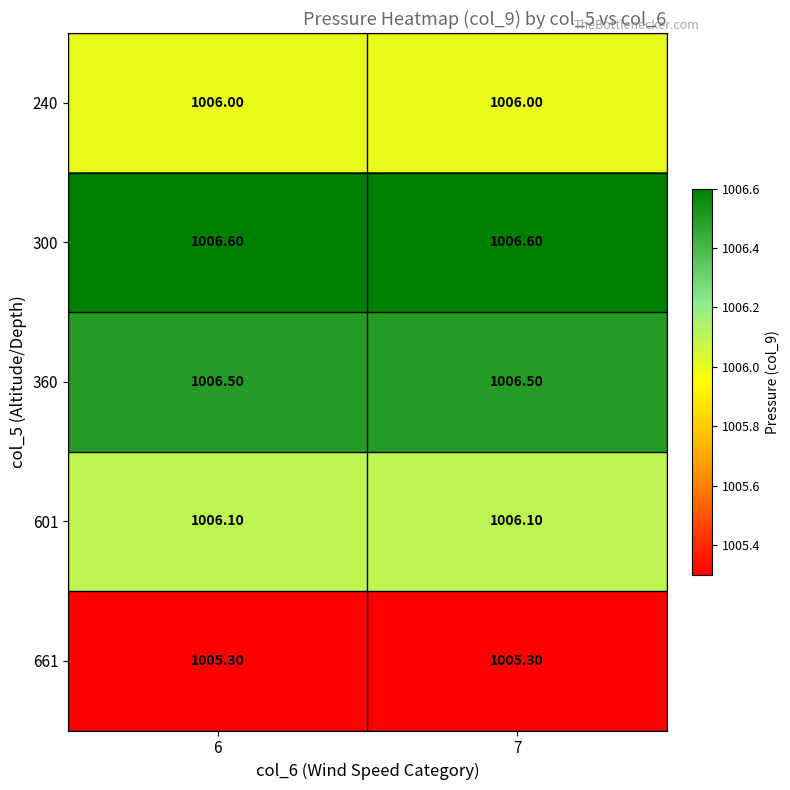

What is the sum of all 601 values?

2012.2